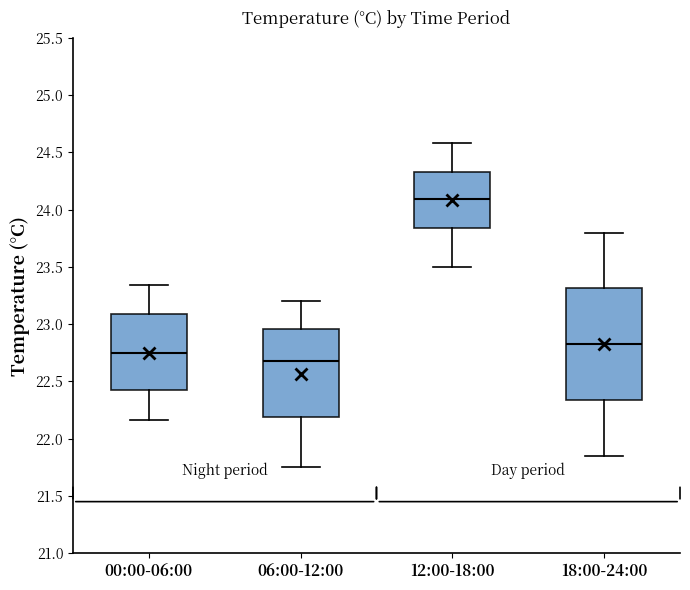

Reading left to right, read every box against the y-axis: the position of its median line, the range the box covers, and the ends of its whiskers. The values are not printed on the chart, so give them approximately, as read against the axis.

00:00-06:00: median 22.75, box 22.45 to 23.10, whiskers 22.15 to 23.35
06:00-12:00: median 22.70, box 22.20 to 22.95, whiskers 21.75 to 23.20
12:00-18:00: median 24.10, box 23.85 to 24.35, whiskers 23.50 to 24.60
18:00-24:00: median 22.85, box 22.35 to 23.30, whiskers 21.85 to 23.80